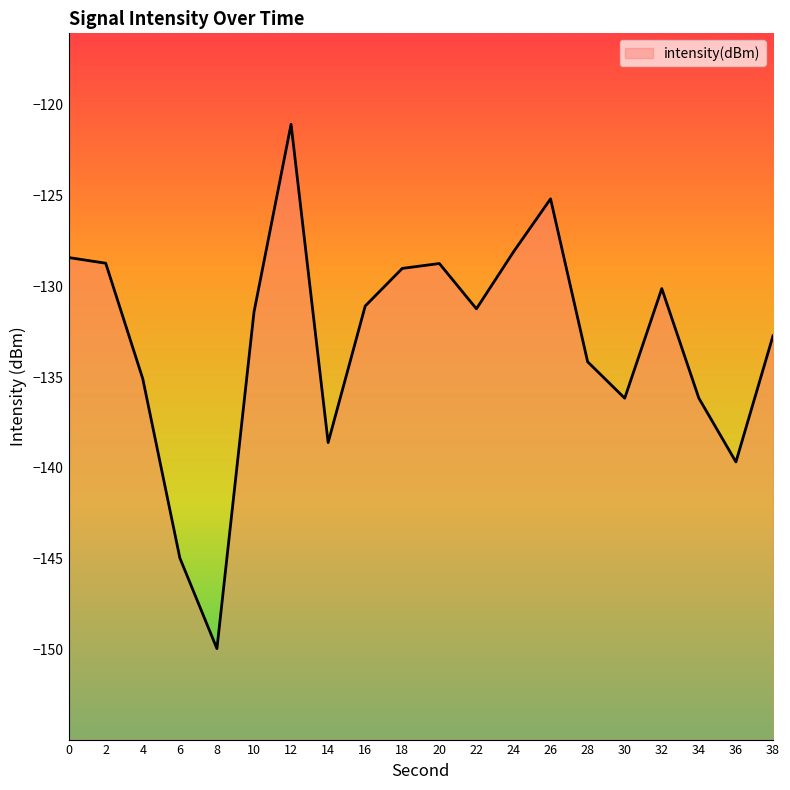

The value at 10 is -38.1. True or false?

False